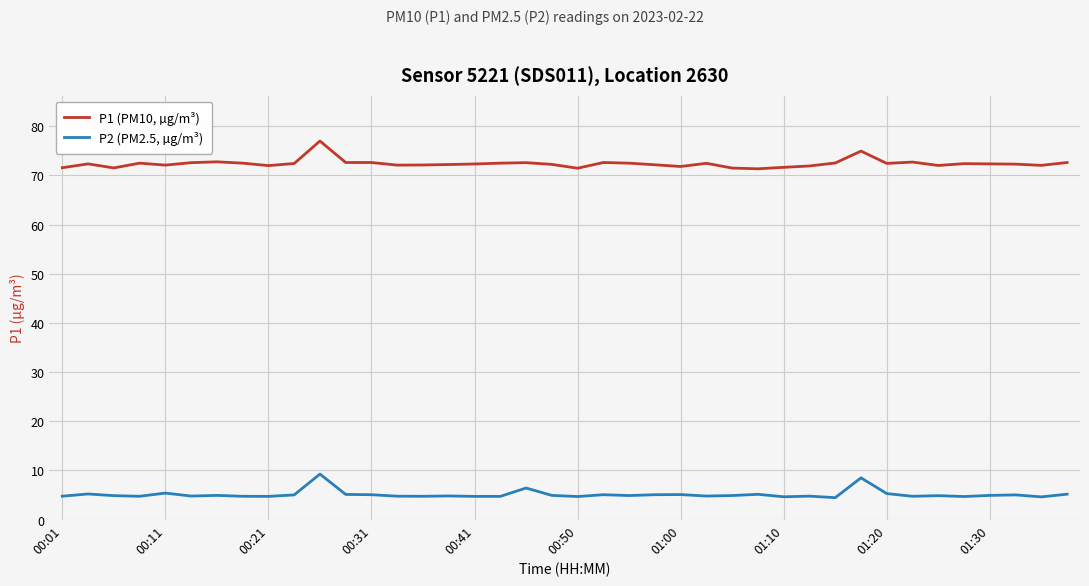

Which series has the largest total across all categories?

P1 (PM10, µg/m³)